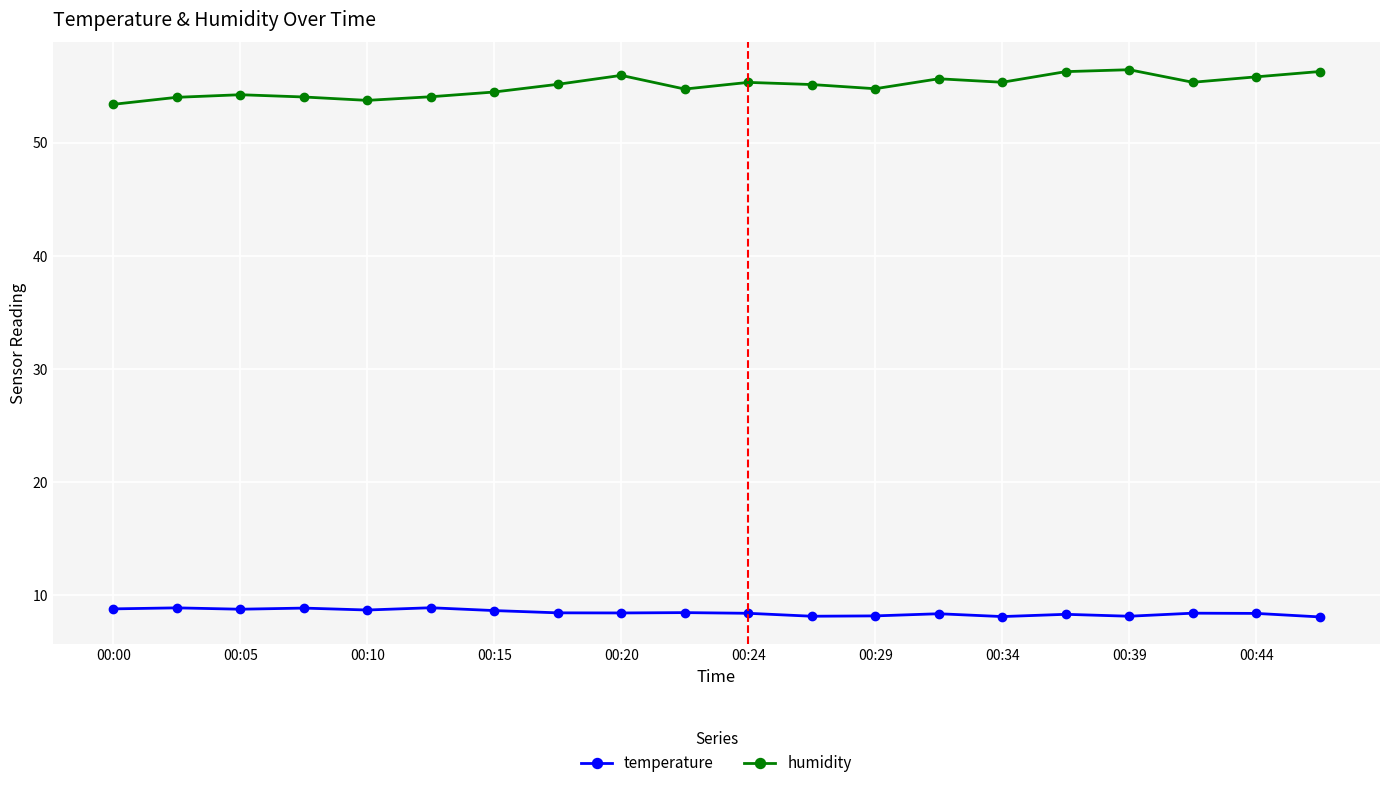

Rank the series by their maximum value, from lowest to highest.

temperature, humidity